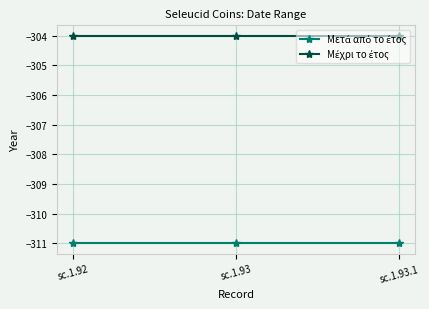

How many lines are shown in the chart?

2